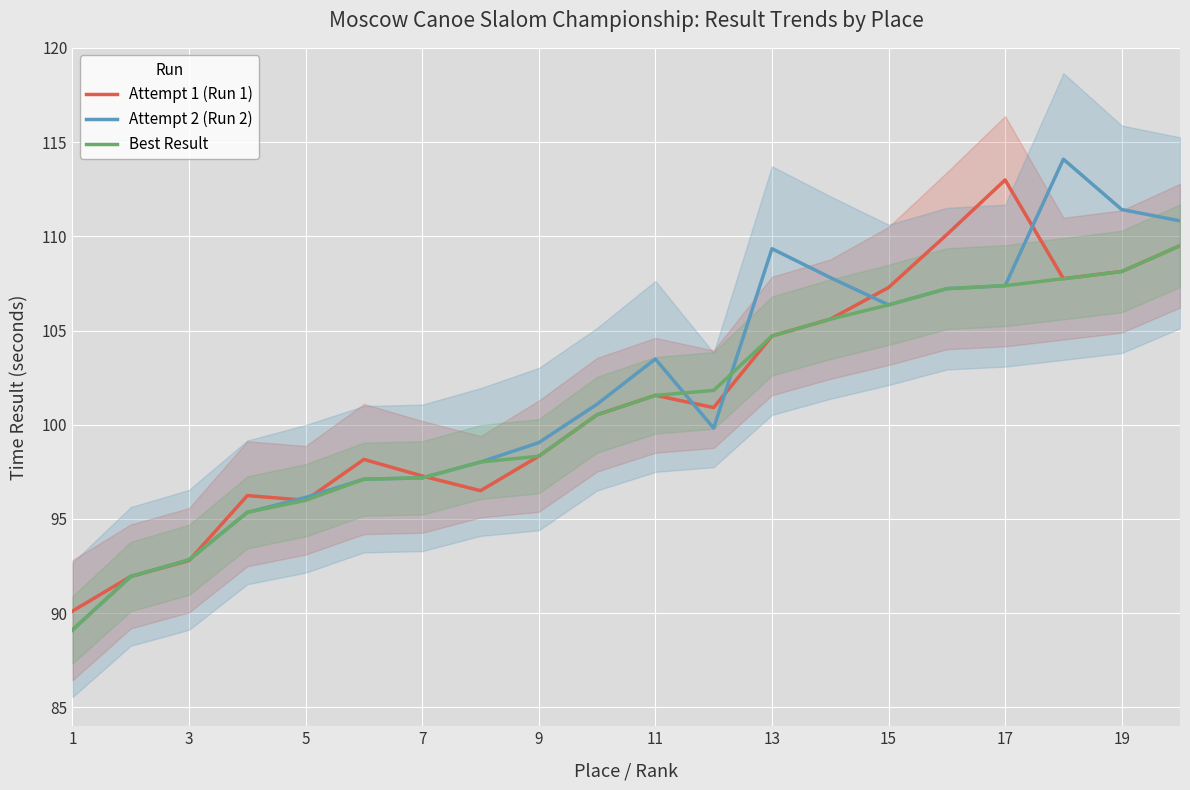

What is the value of the Attempt 1 (Run 1) point at the 4th from the left?

96.2